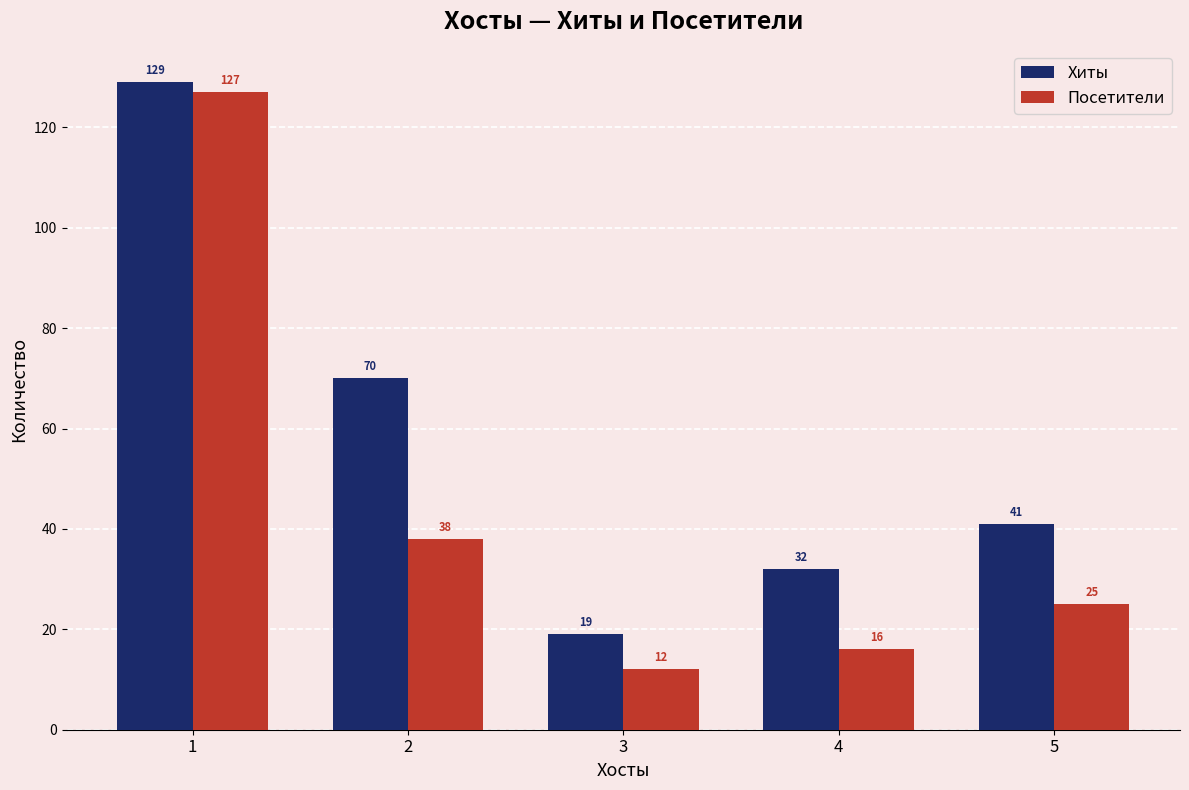

What is the difference between the second highest and second lowest values in the Хиты series?

38